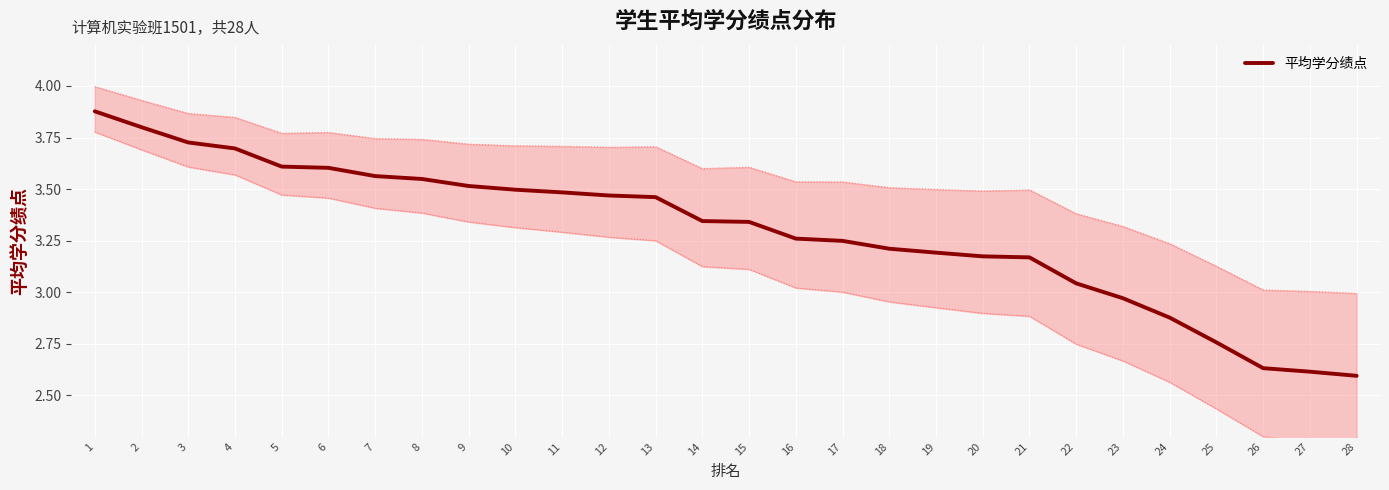

Approximately how many times larger is the value at 26 compared to 24?

0.9